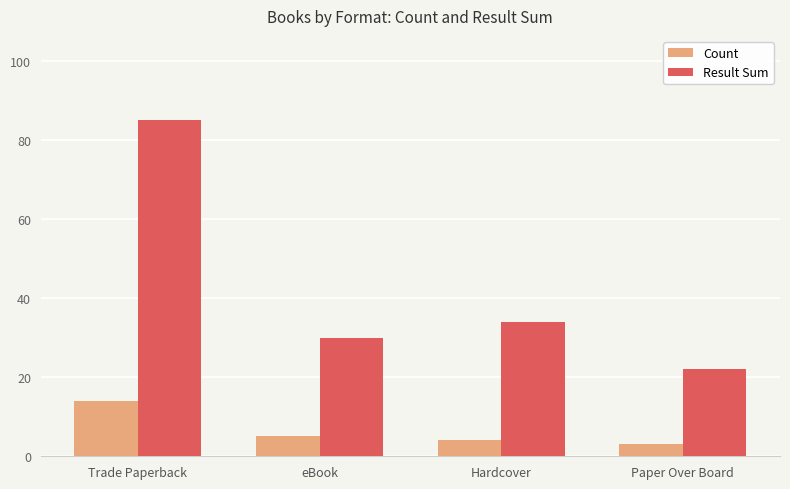

Reading right to left, transcribe all the data shown in this chart.

Count: Paper Over Board=3	Hardcover=4	eBook=5	Trade Paperback=14
Result Sum: Paper Over Board=22	Hardcover=34	eBook=30	Trade Paperback=85